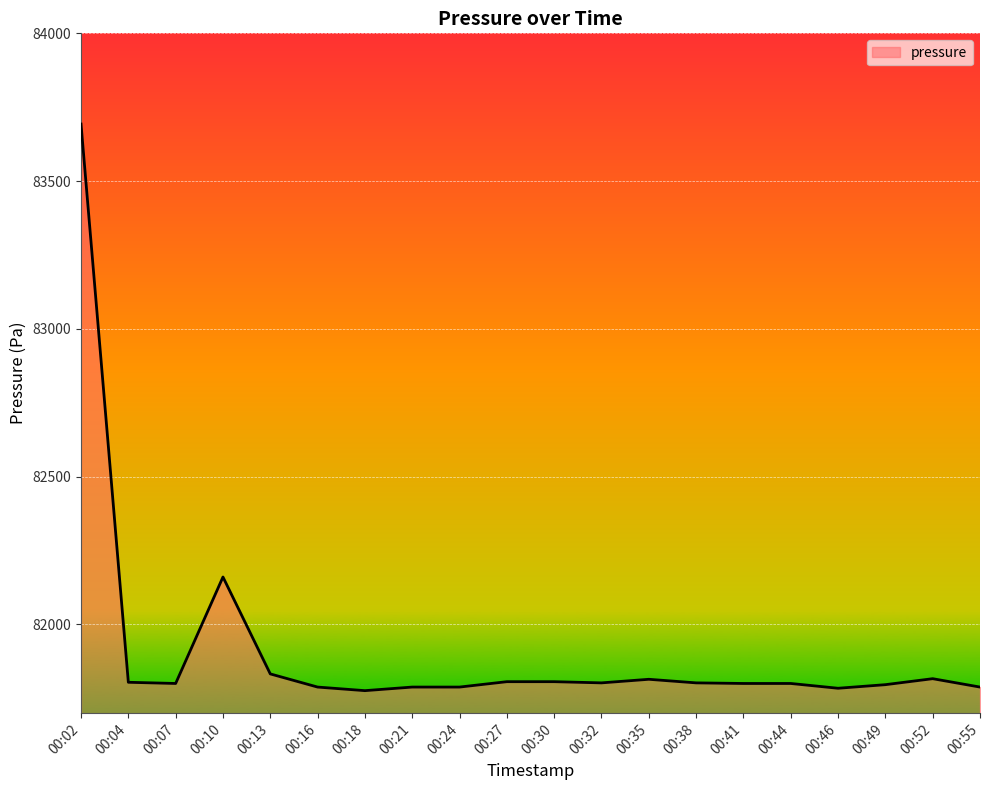

Approximately how many times larger is the value at 00:18 compared to 00:13?

1.0